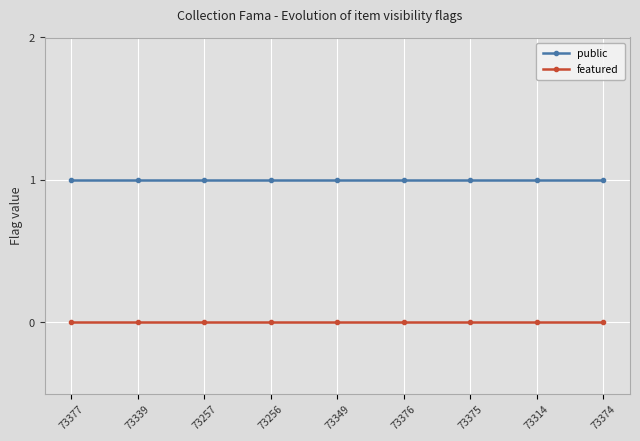

The value of public at 73256 is 2. True or false?

False